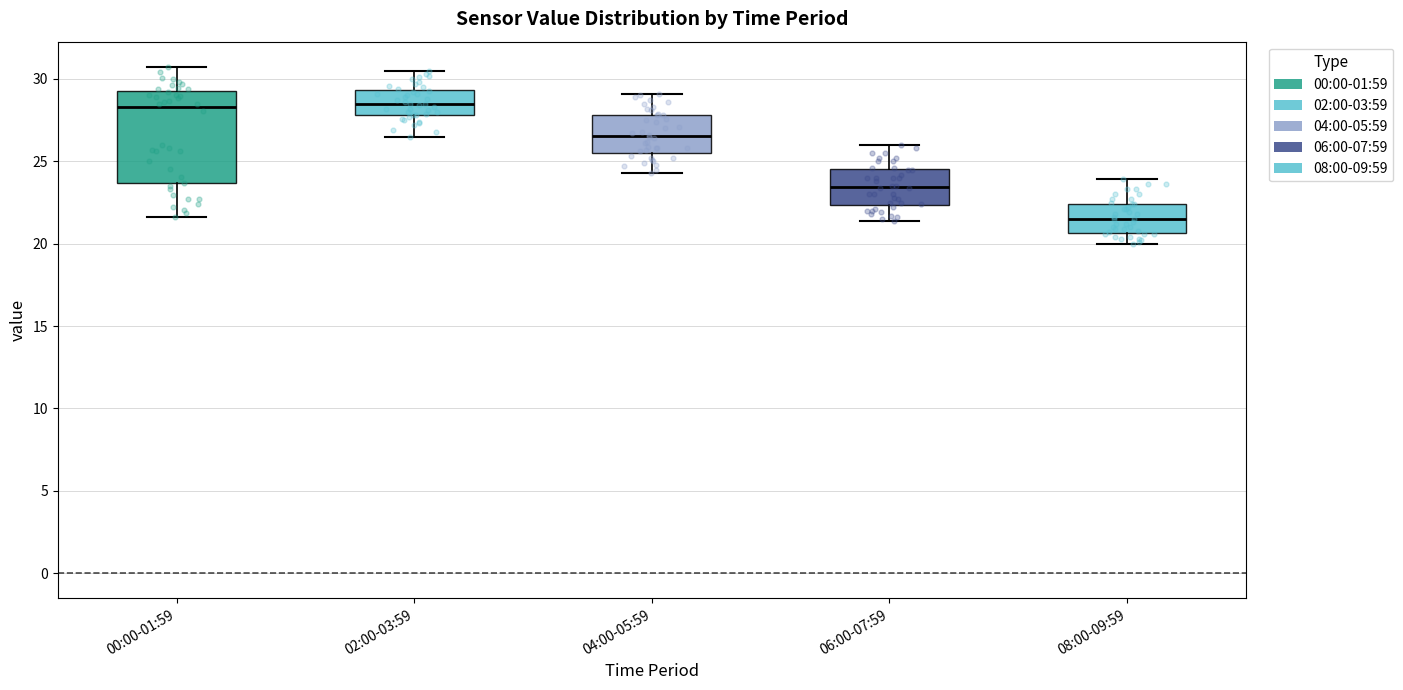

Which box's median line is the lowest?

08:00-09:59